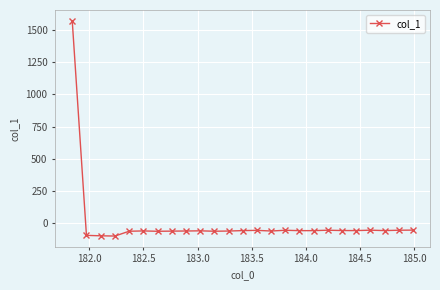

What is the greatest value displayed?

1571.3